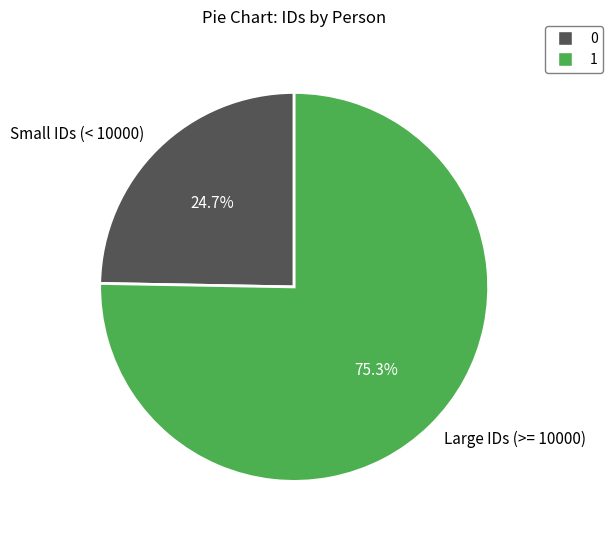

How many slices are in this pie chart?

2